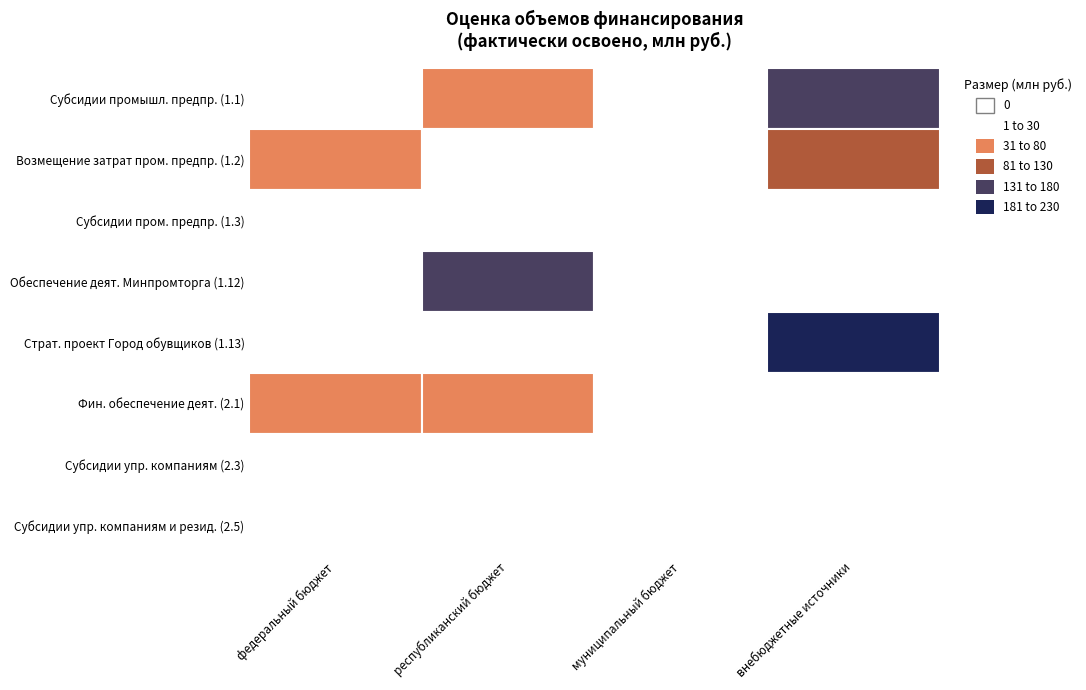

Reading left to right, what are all the values shown in this chart?

1.1: 0.0	51.0	0.0	147.1
1.2: 69.0	20.0	0.0	101.0
1.3: 0.0	0.0	0.0	1.4
1.12: 0.0	131.1	0.0	0.0
1.13: 0.0	0.0	0.0	202.0
2.1: 50.0	75.5	0.0	0.0
2.3: 0.0	0.0	0.0	0.0
2.5: 0.0	0.0	0.0	0.0